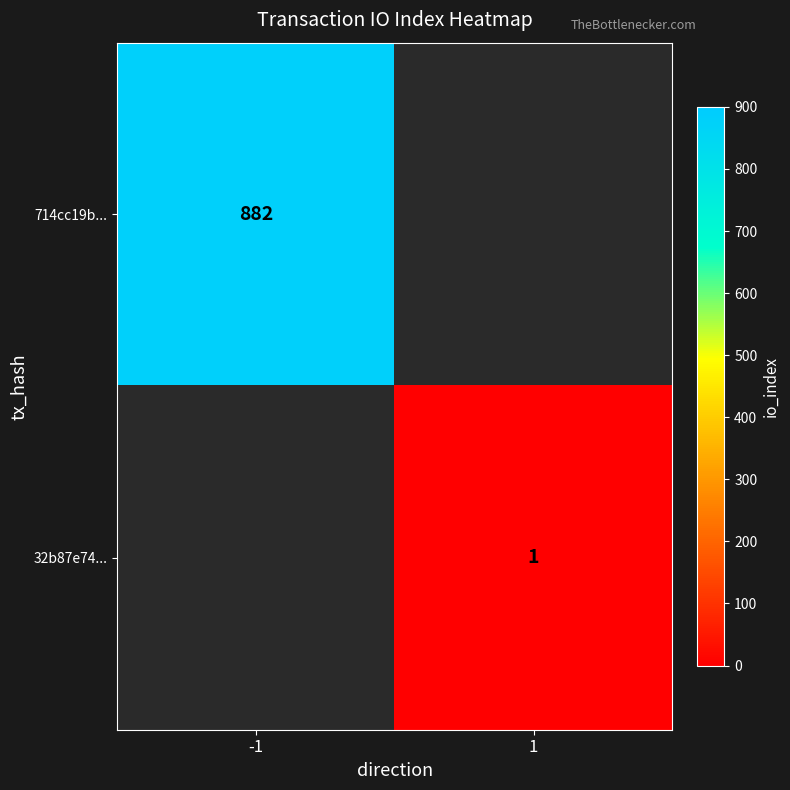

What is the smallest value displayed?

1.0